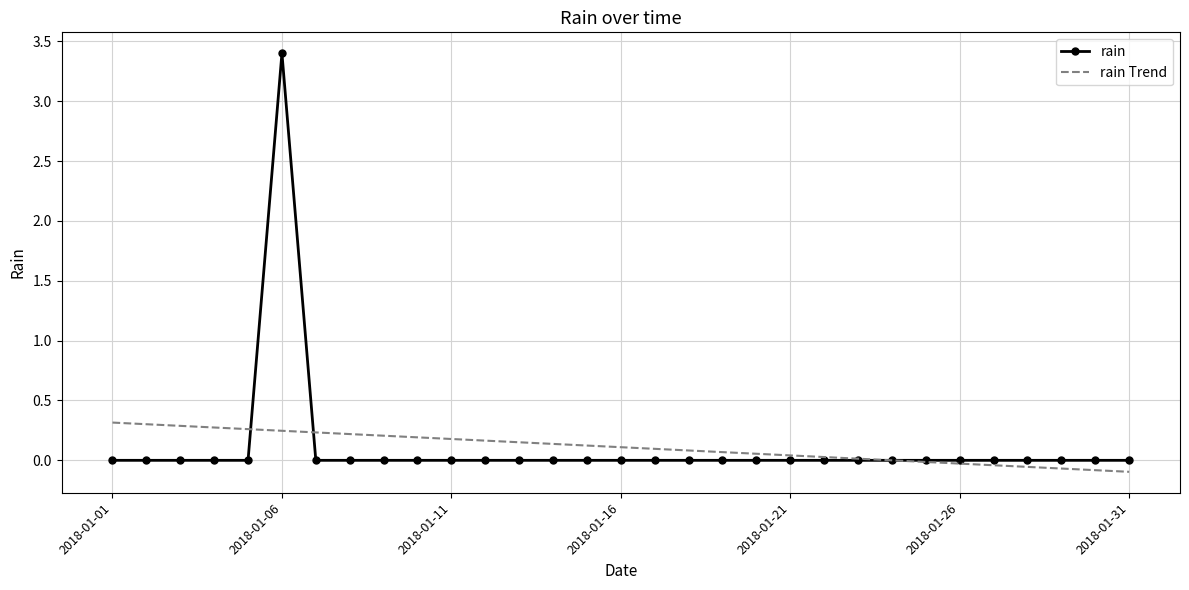

What is the highest value of the rain series?

3.4